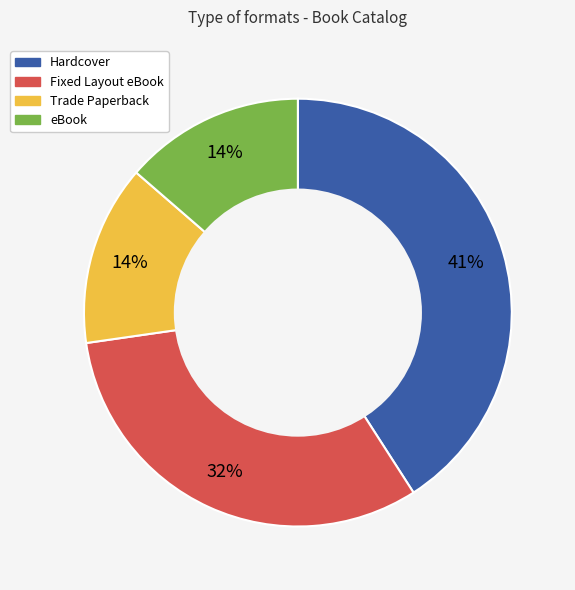

Which category has the biggest portion of the pie?

Hardcover